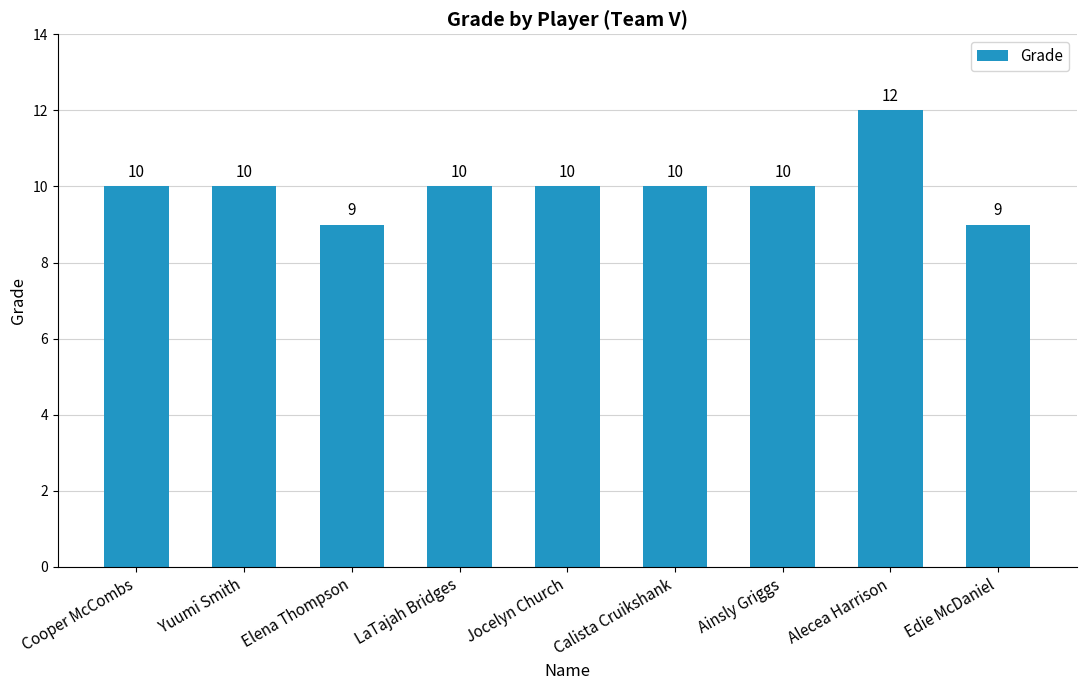

What is the sum of all values?

90